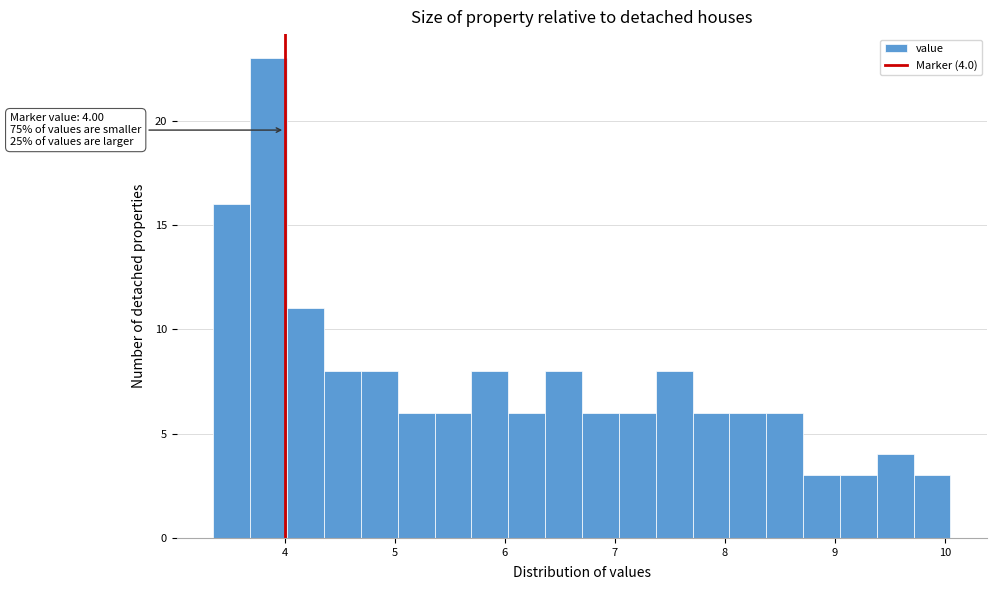

Read against the x-axis, roughly where is the centre of the tallest bar?

3.9